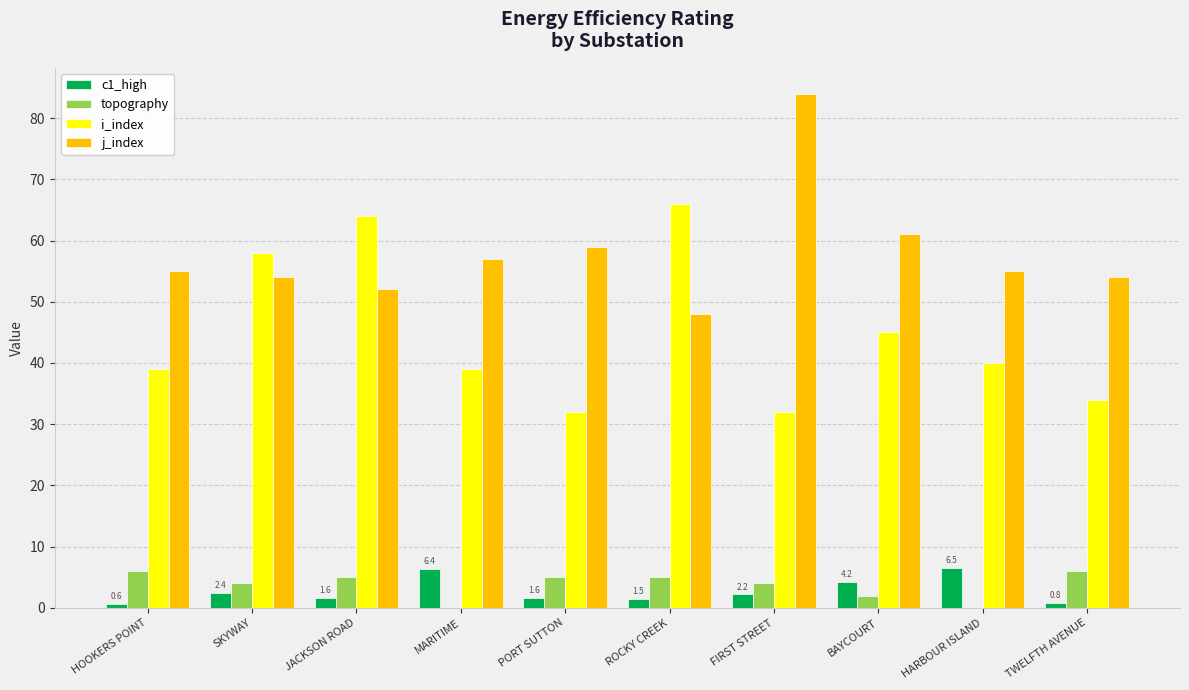

Are the bars grouped side by side (vs. stacked)?

Yes